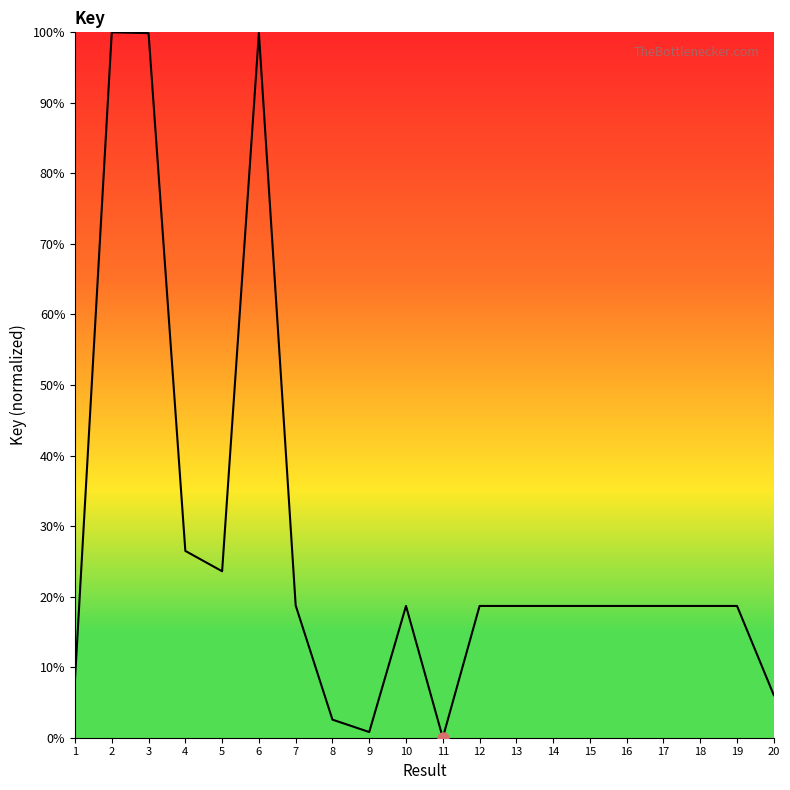

True or false: the data shows 42.3 at 4.

False